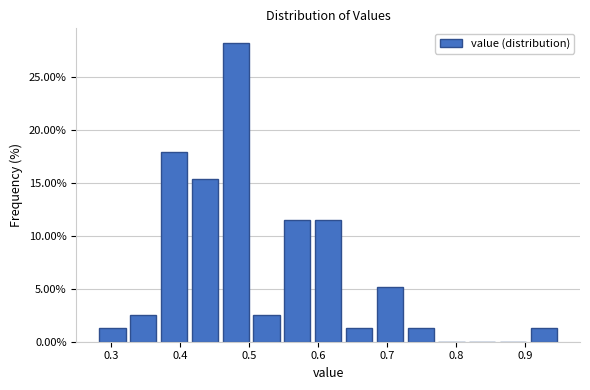

How tall is the bar that spans 0.37 to 0.41 on the x-axis? Neither the bar edges nor the heights are printed on the chart, so give them approximately, as read against the axes.

18.0